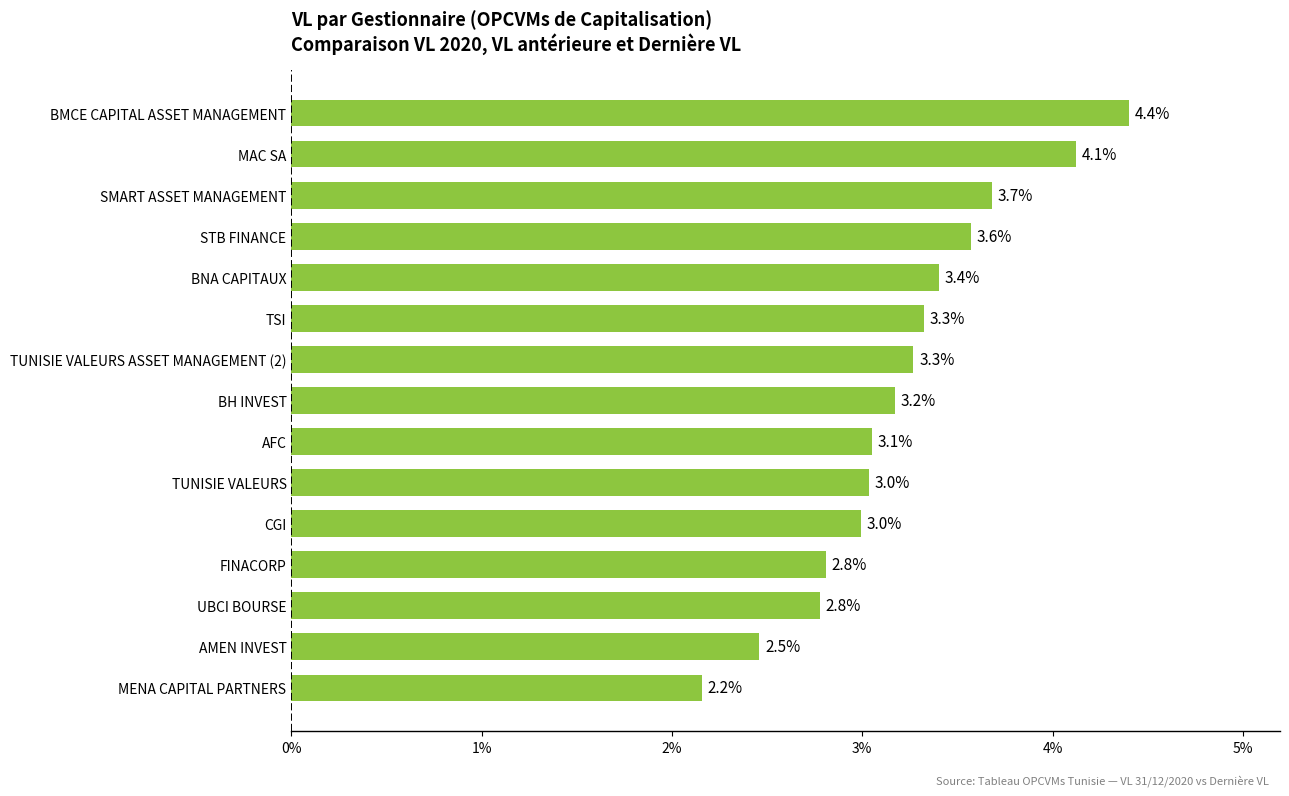

What is the difference between the maximum and minimum values?

2.2